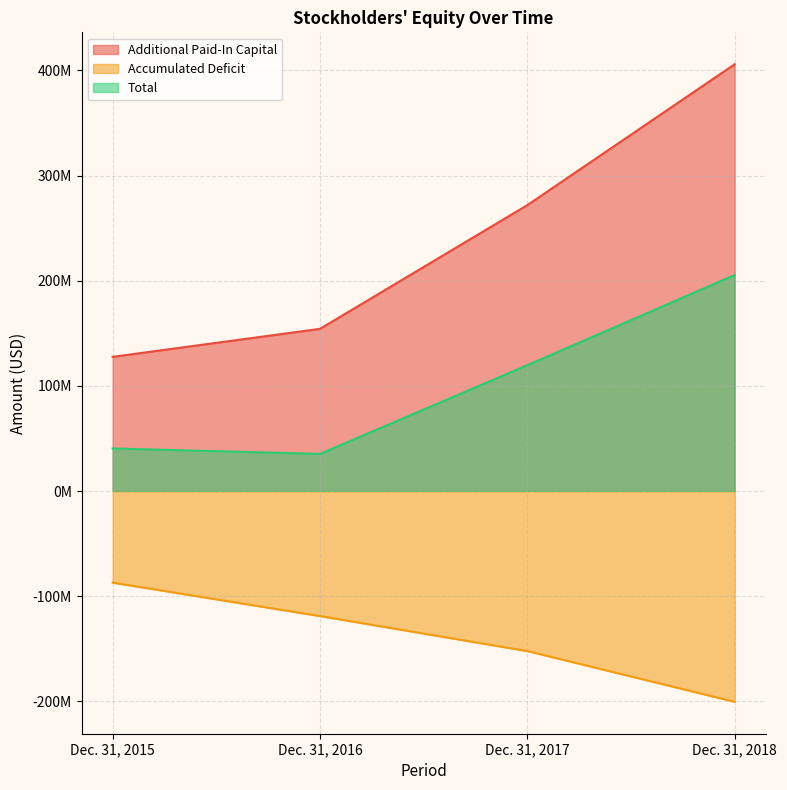

Which category has the highest value in the Total series?

Dec. 31, 2018